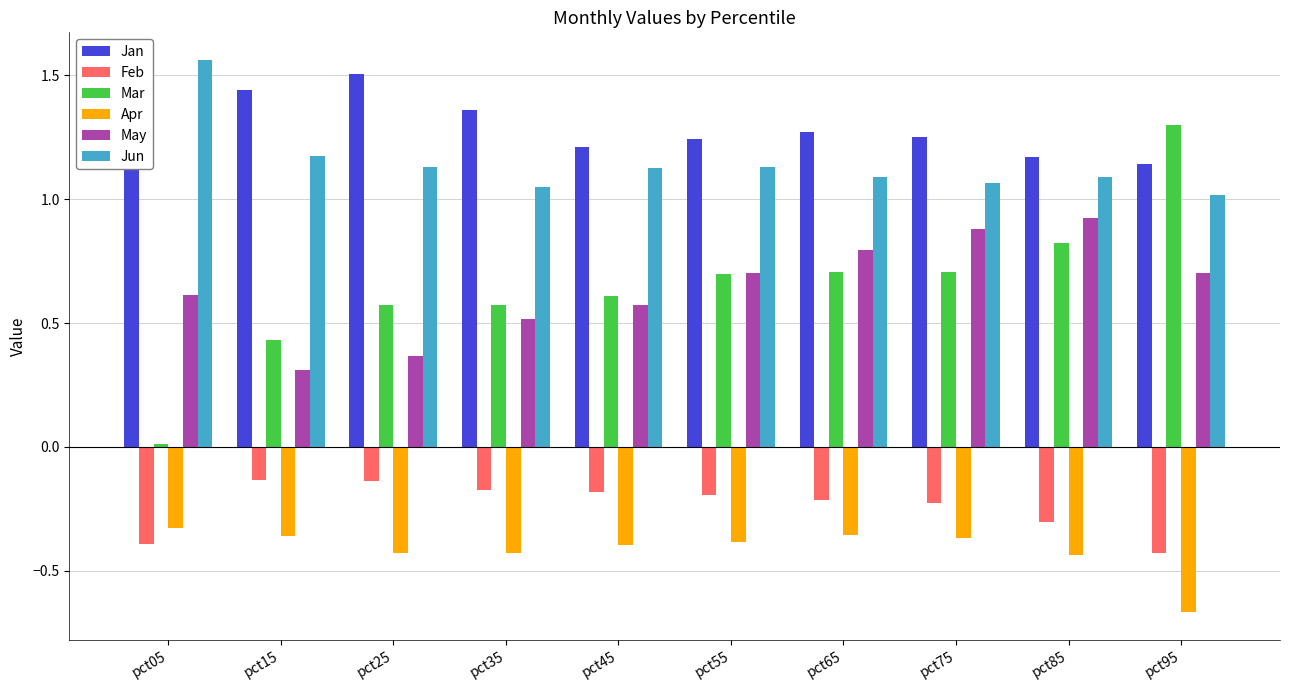

List the series in order of their peak value, highest first.

Jun, Jan, Mar, May, Feb, Apr